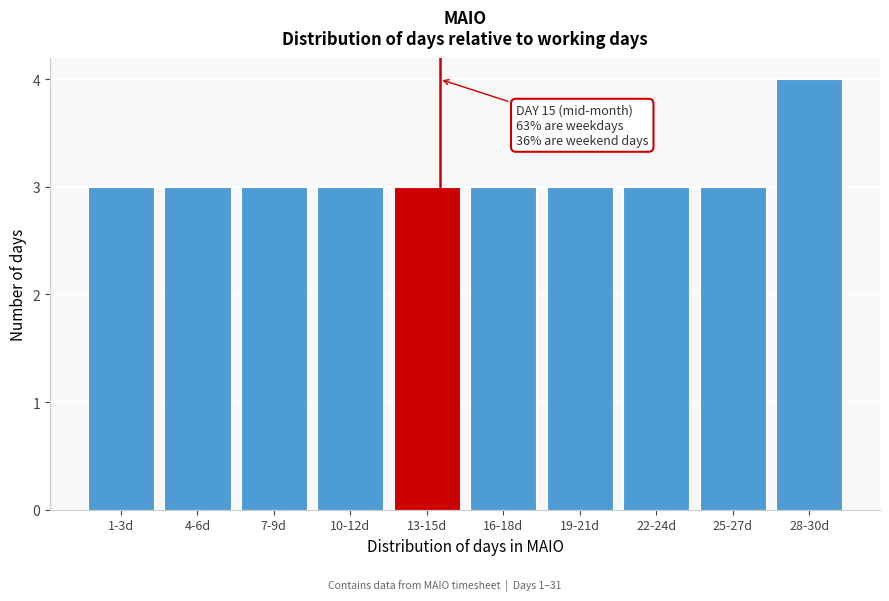

Reading left to right, extract all data points from this chart.

3	3	3	3	3	3	3	3	3	4